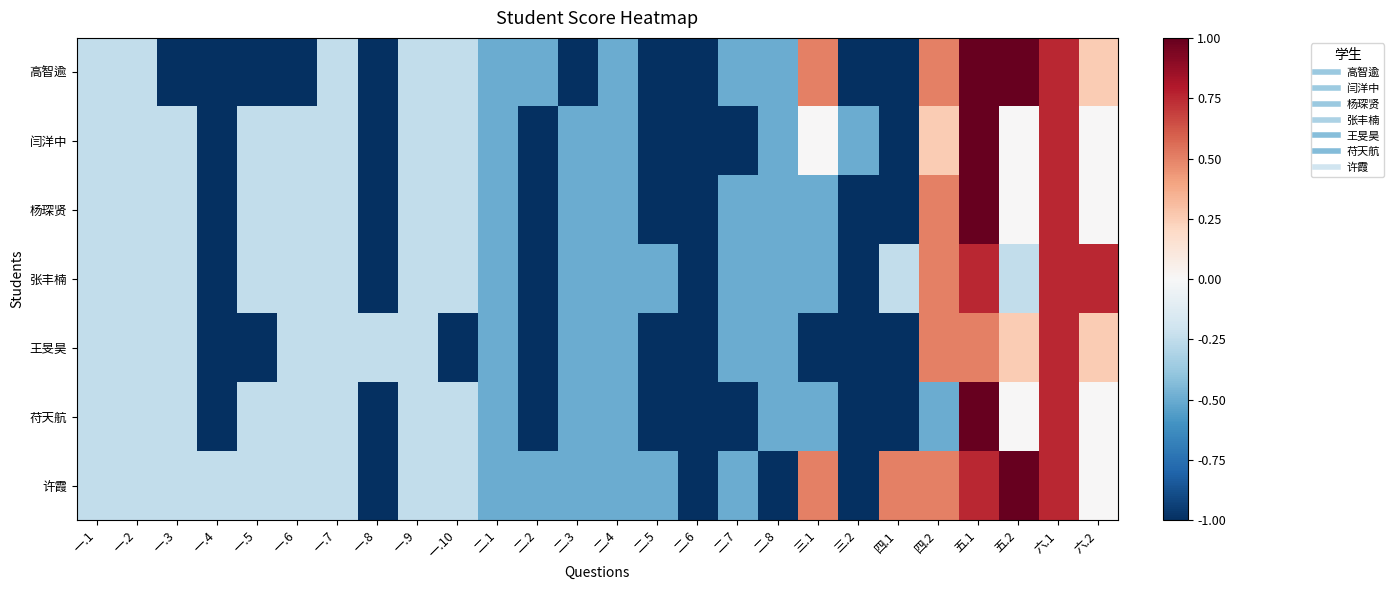

Between 二.2 and 六.2, which is larger?

六.2